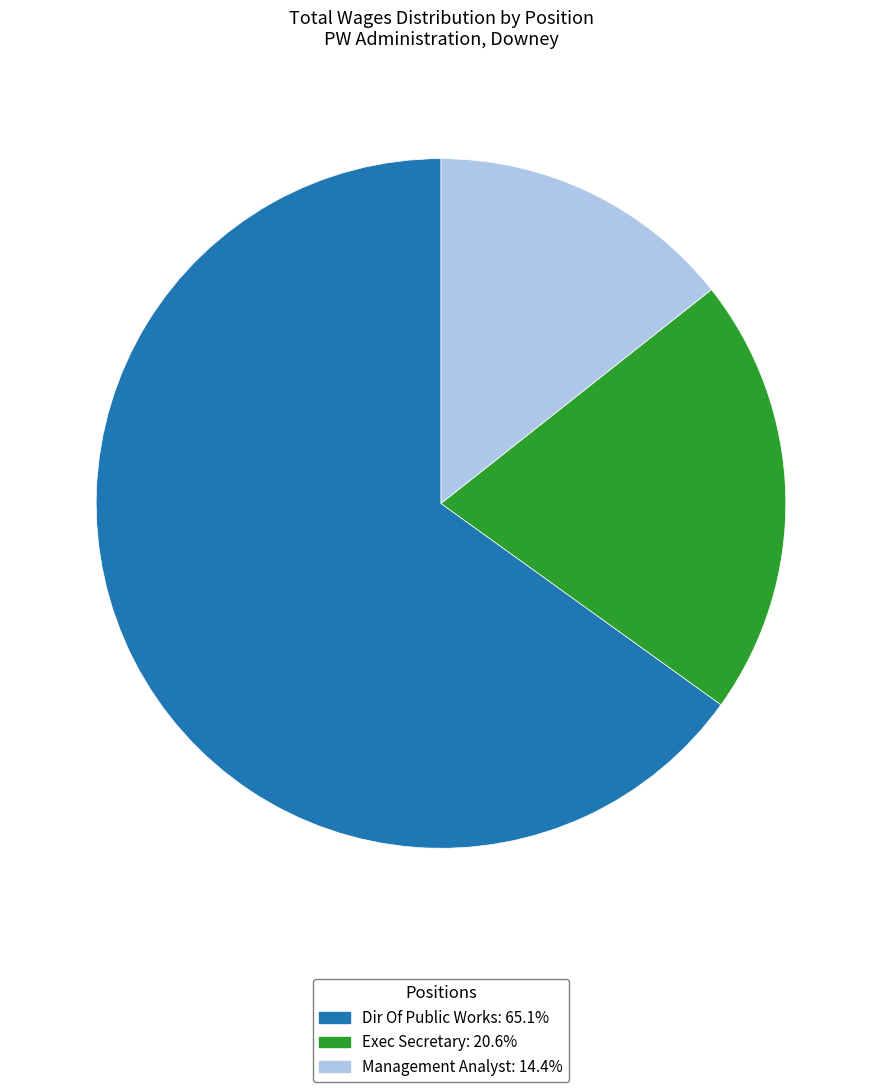

Rank the categories by value from highest to lowest.

Dir Of Public Works, Exec Secretary, Management Analyst